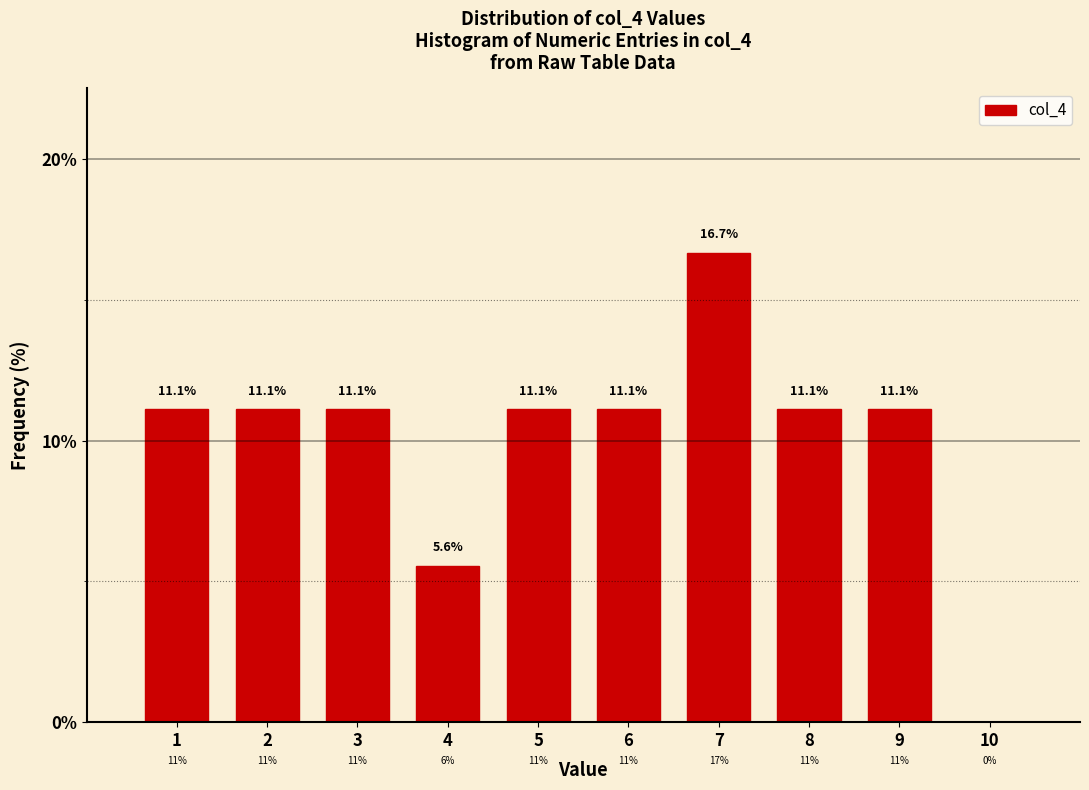

Which range on the x-axis has the tallest bar?

6.5 to 7.5